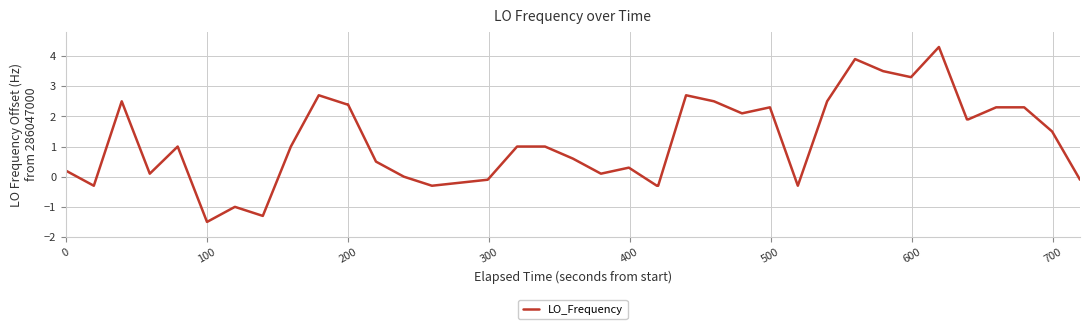

What is the maximum value shown in the chart?

4.3